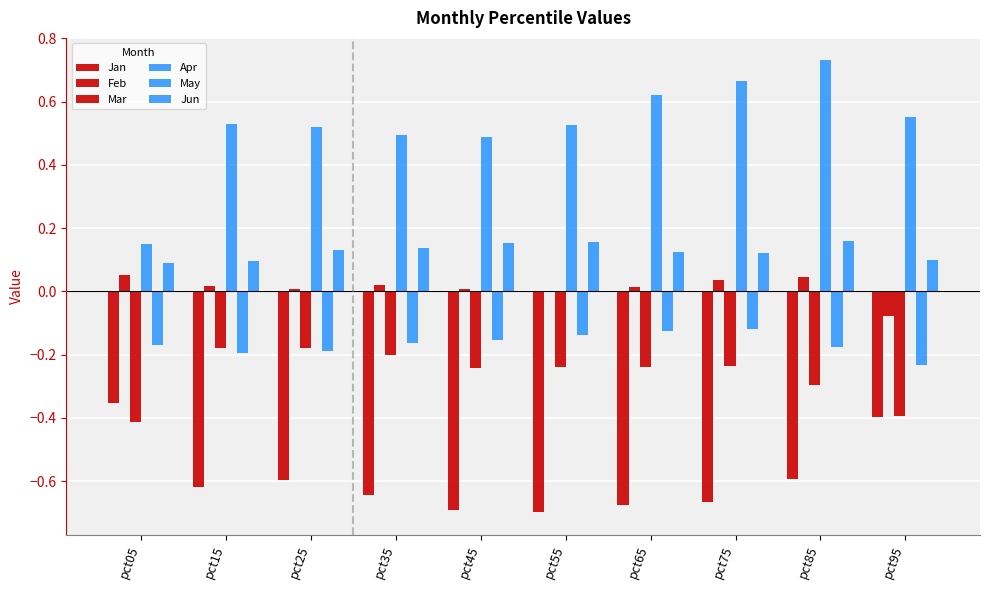

Count the number of categories in the chart.

10